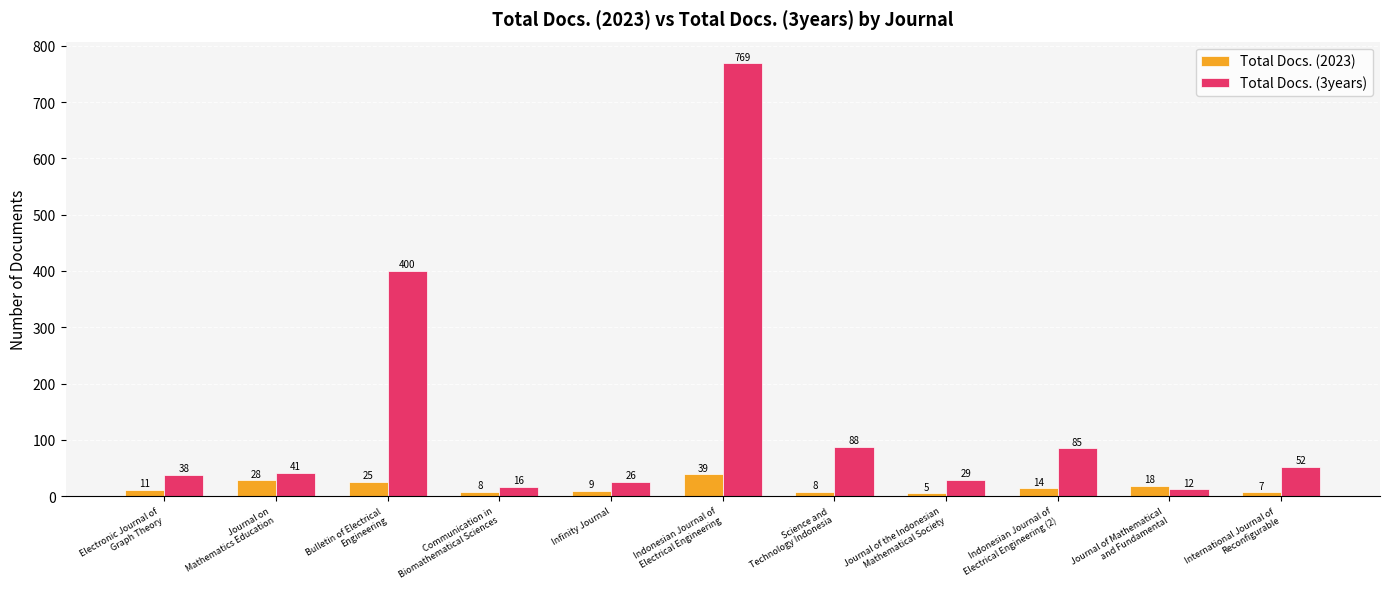

How many categories are shown in the chart?

11